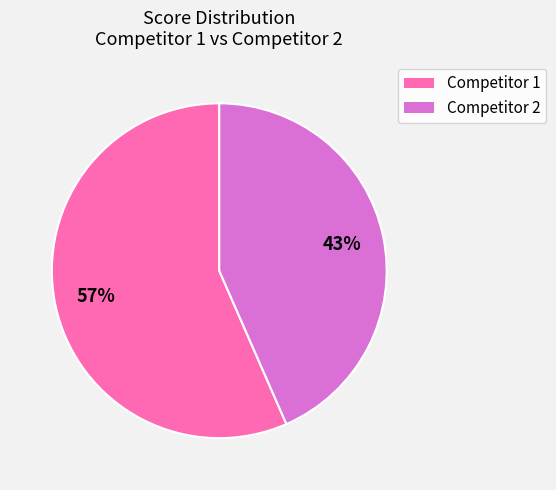

To the nearest percent, what is the average slice percentage?

50%